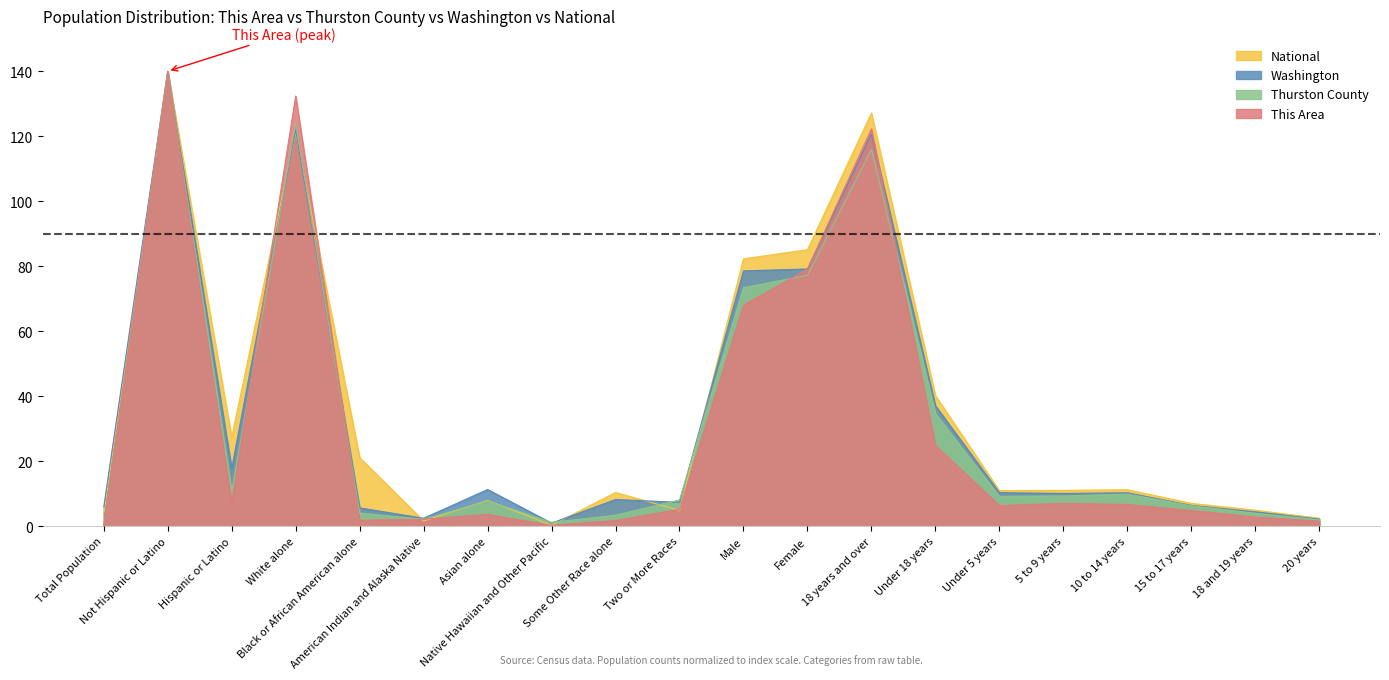

Where is Washington nearest to the value 70?

Male